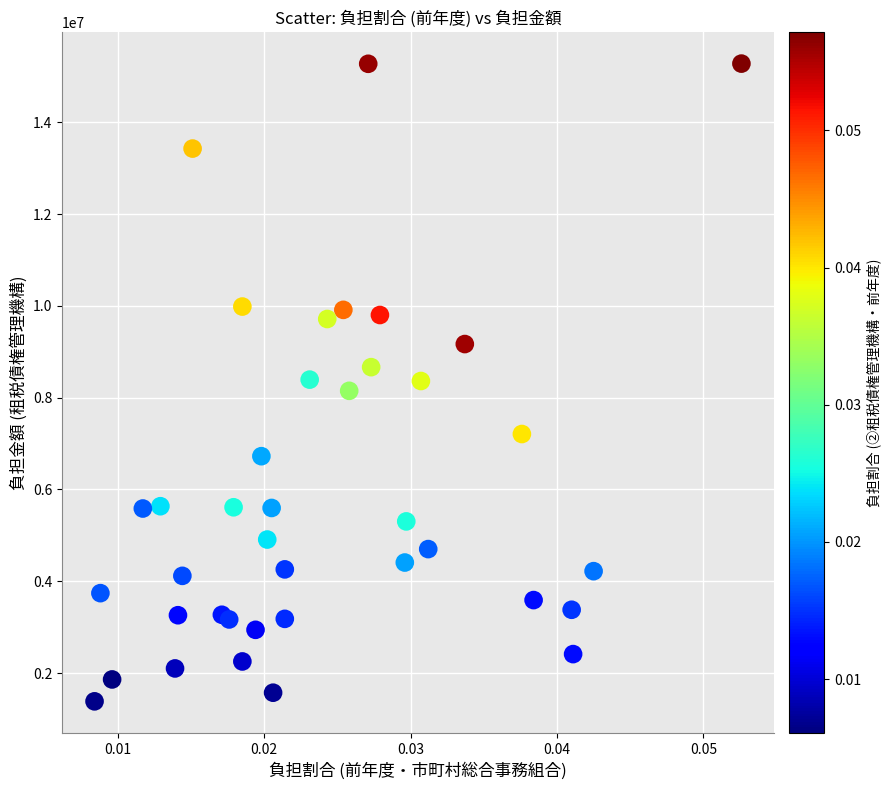

What is the range of Y values (max minus min)?

13894000